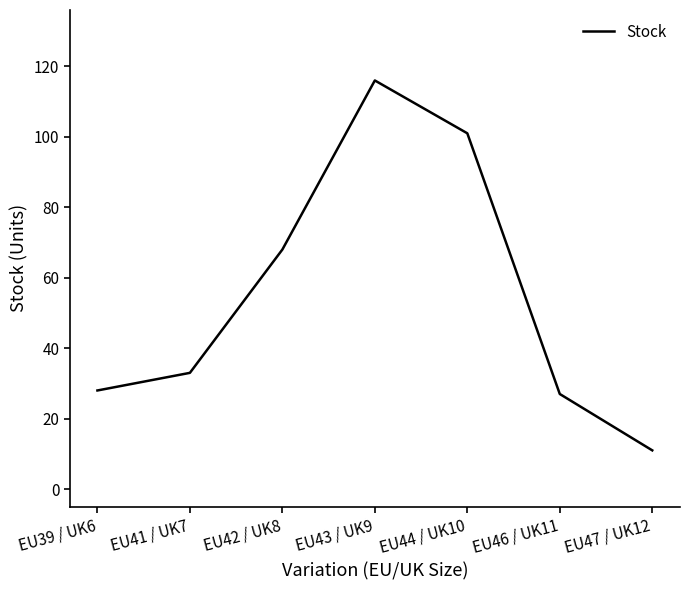

Reading left to right, extract all data points from this chart.

EU39 / UK6=28	EU41 / UK7=33	EU42 / UK8=68	EU43 / UK9=116	EU44 / UK10=101	EU46 / UK11=27	EU47 / UK12=11